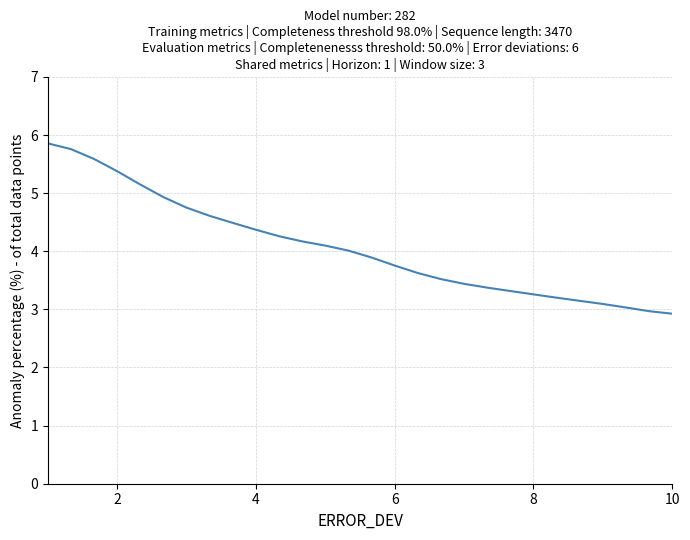

What is the difference between the maximum and minimum values?

2.9